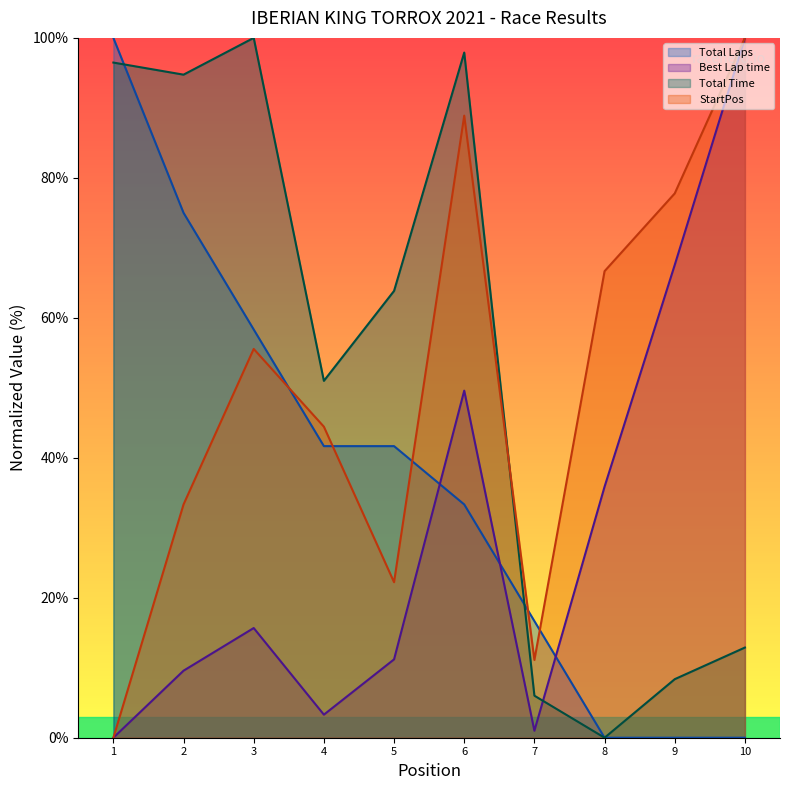

True or false: StartPos and Total Time intersect in this chart.

True